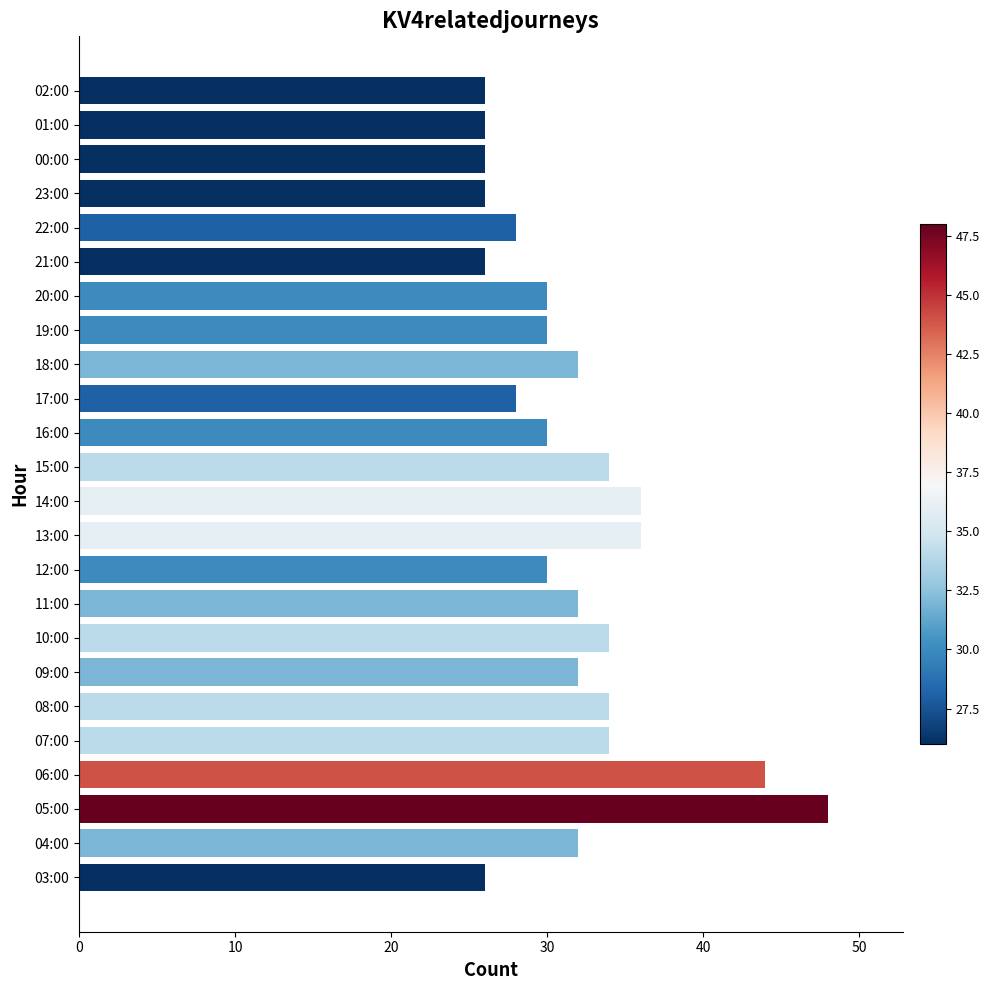

What is the difference between the maximum and minimum values?

22